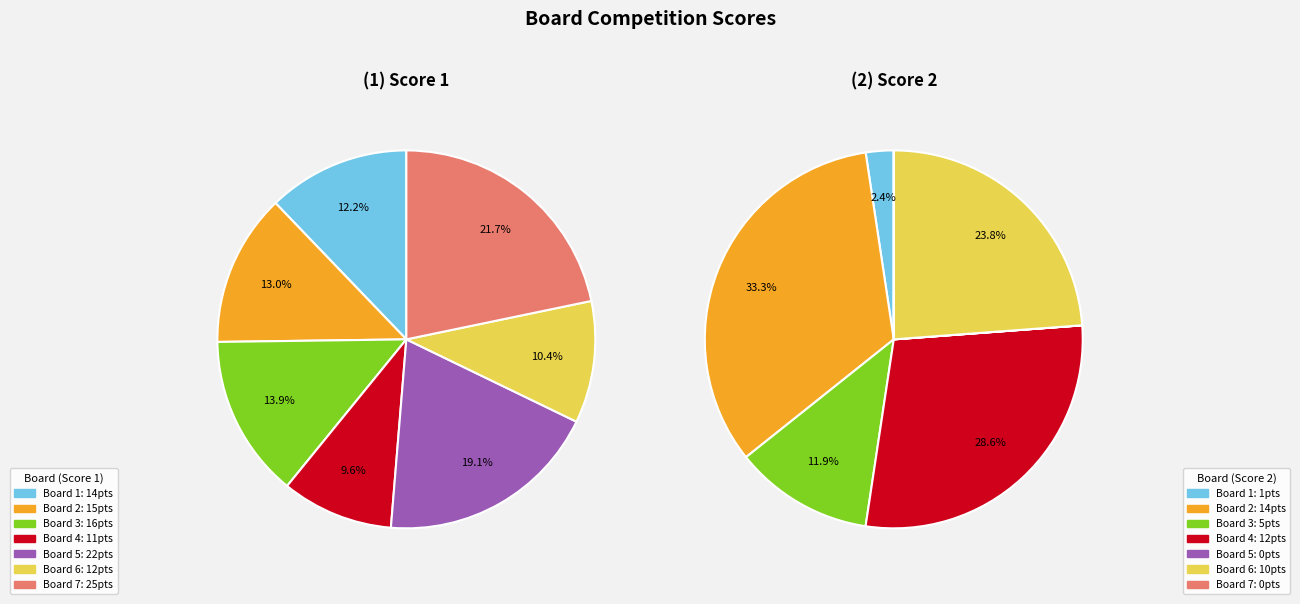

Which category has the smallest portion of the pie?

5